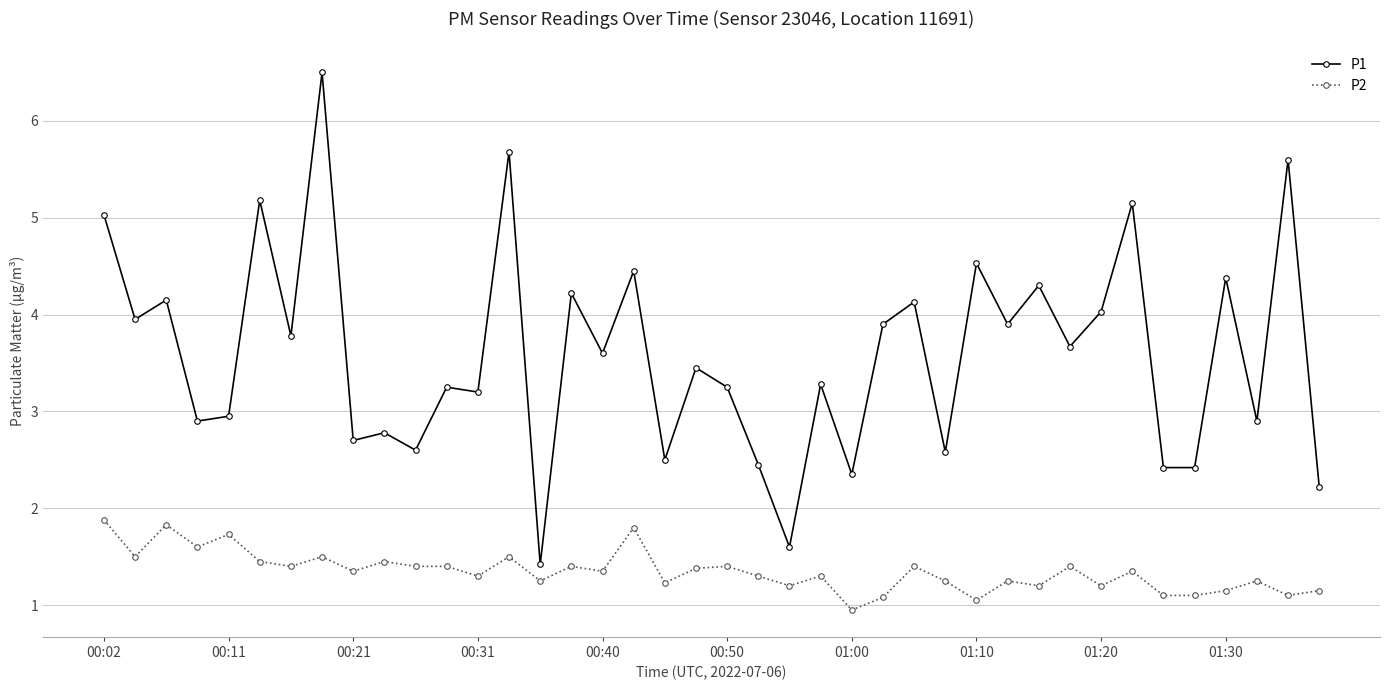

Rank the series by their maximum value, from lowest to highest.

P2, P1